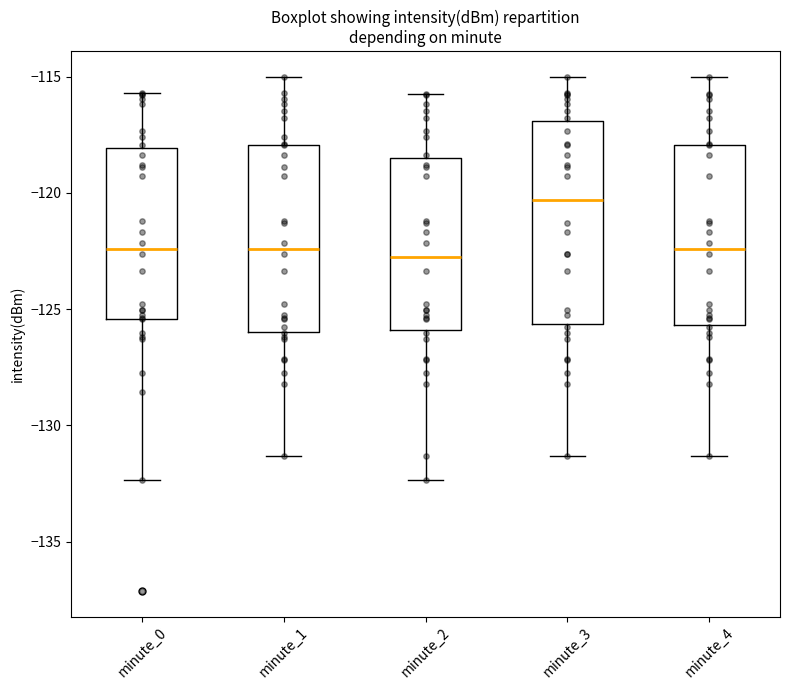

Where does the upper whisker of the box for minute_0 end on the y-axis? The values are not printed on the chart, so give them approximately, as read against the axis.

-115.5